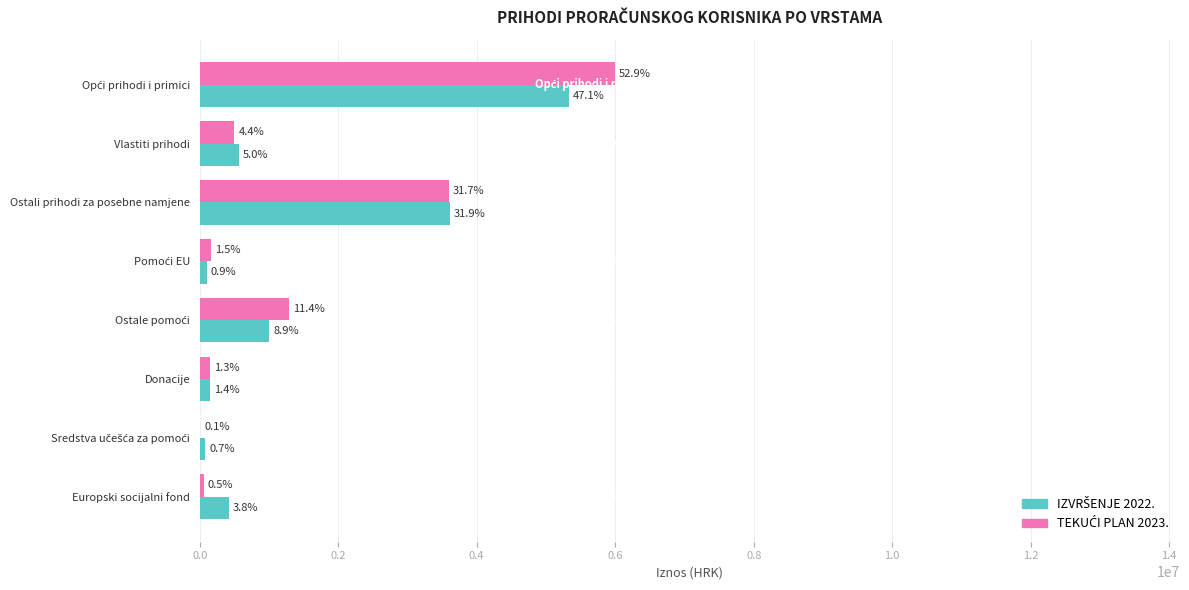

What is the highest value of the TEKUĆI PLAN 2023. series?

5994520